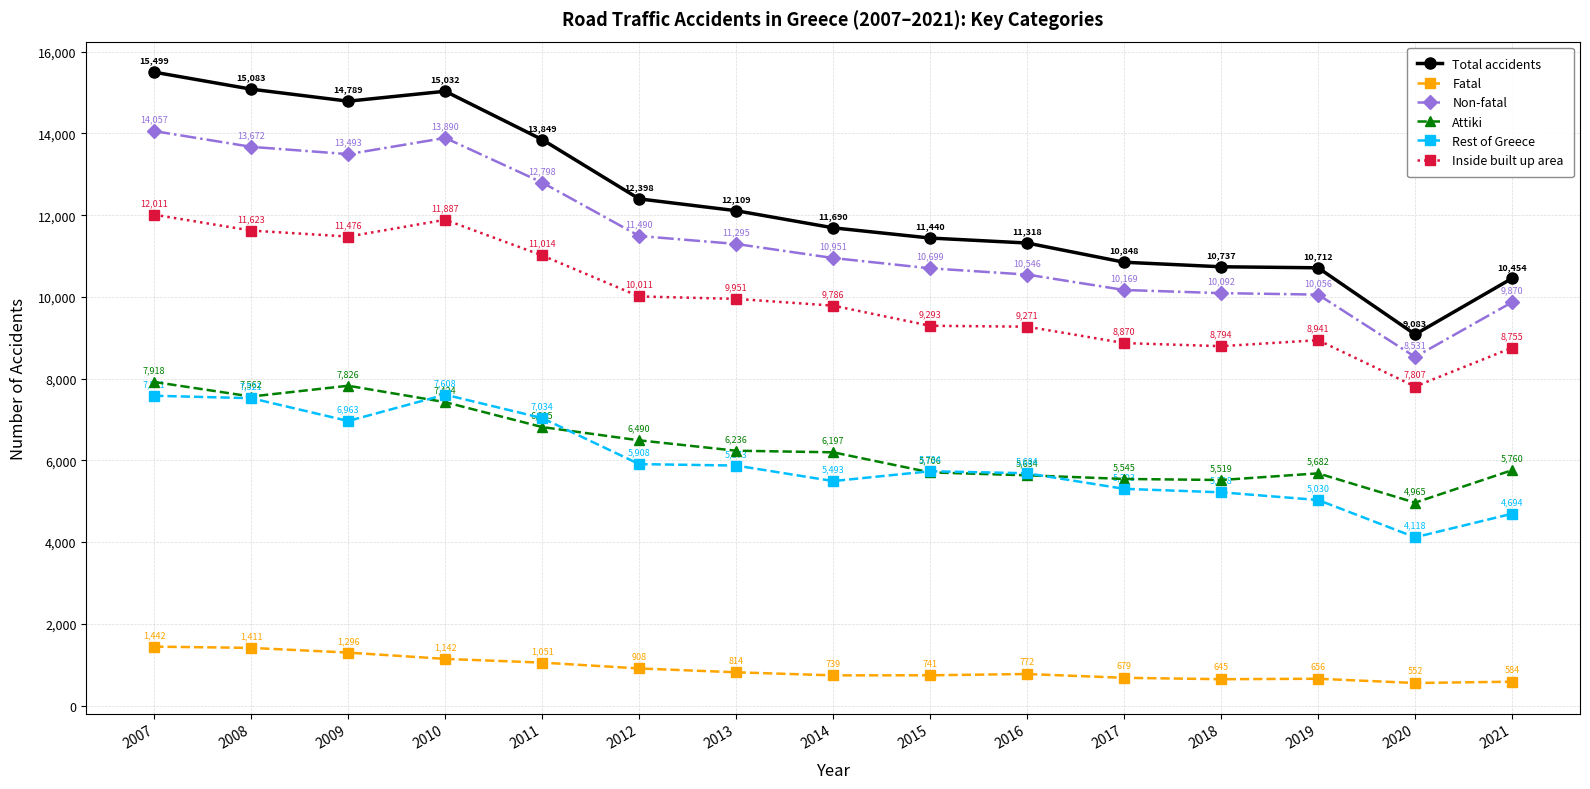

At how many categories does at least one series exceed 13199?

5